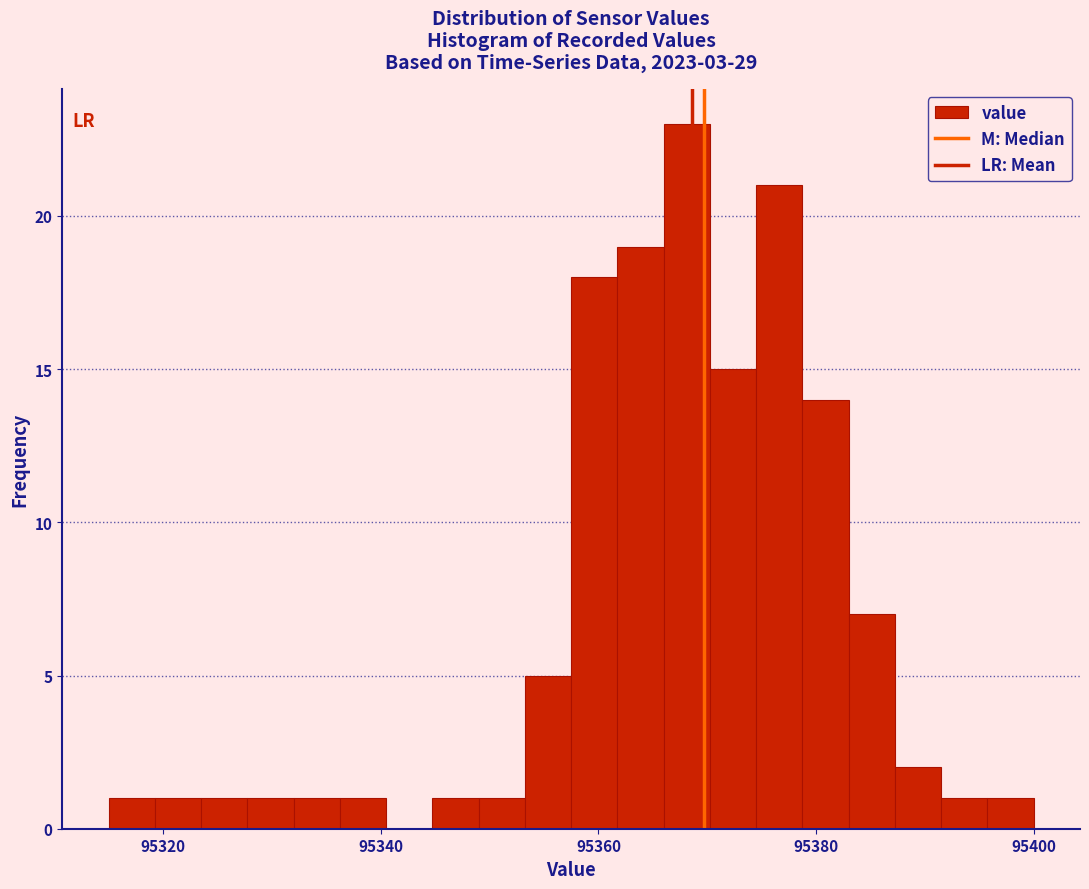

Around what value on the x-axis is the tallest bar? Give the approximate position of its centre, as read against the axis.

95368